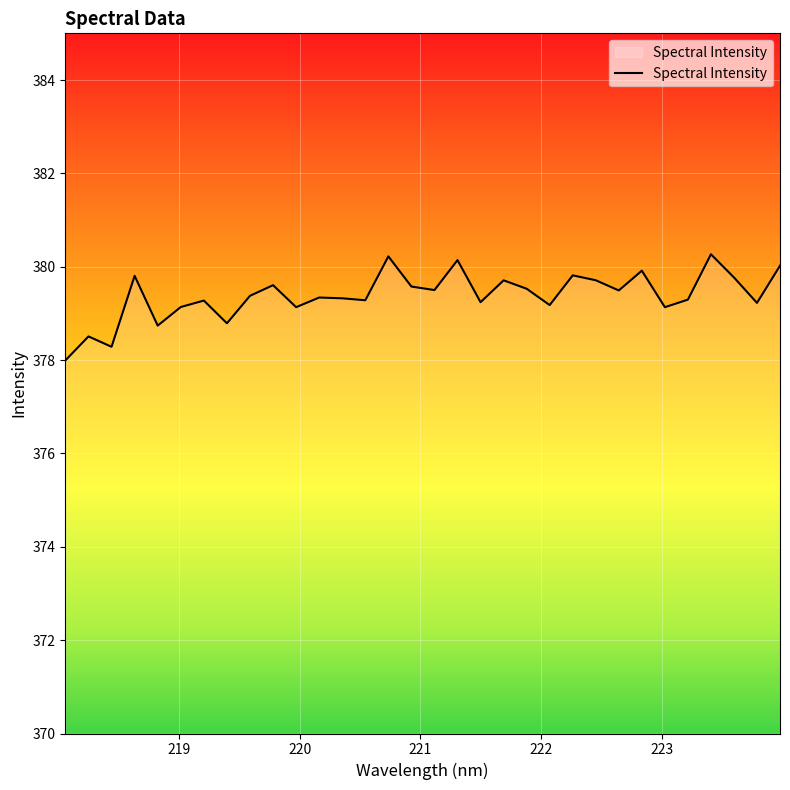

What is the smallest value displayed?

378.0